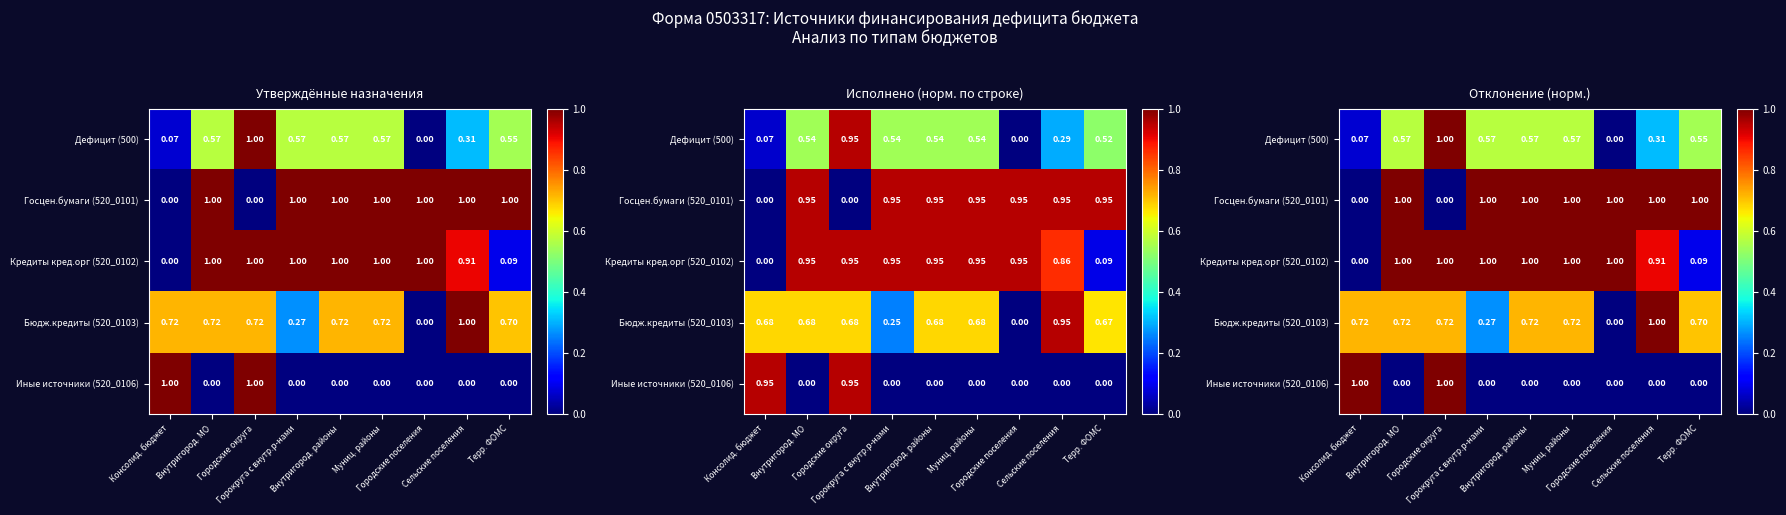

What is the spread (max minus min) of values at Внутригород. районы?

1.0